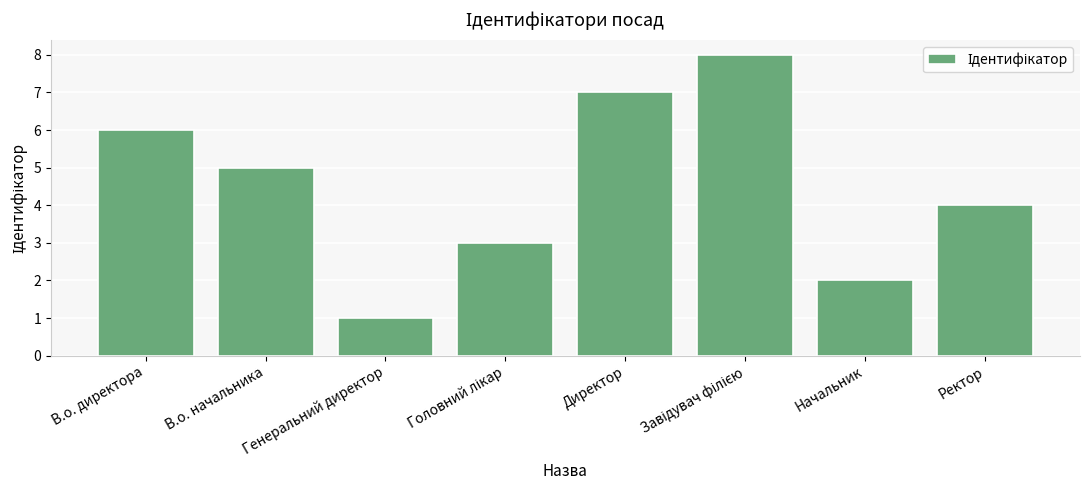

Reading left to right, what are all the values shown in this chart?

6	5	1	3	7	8	2	4